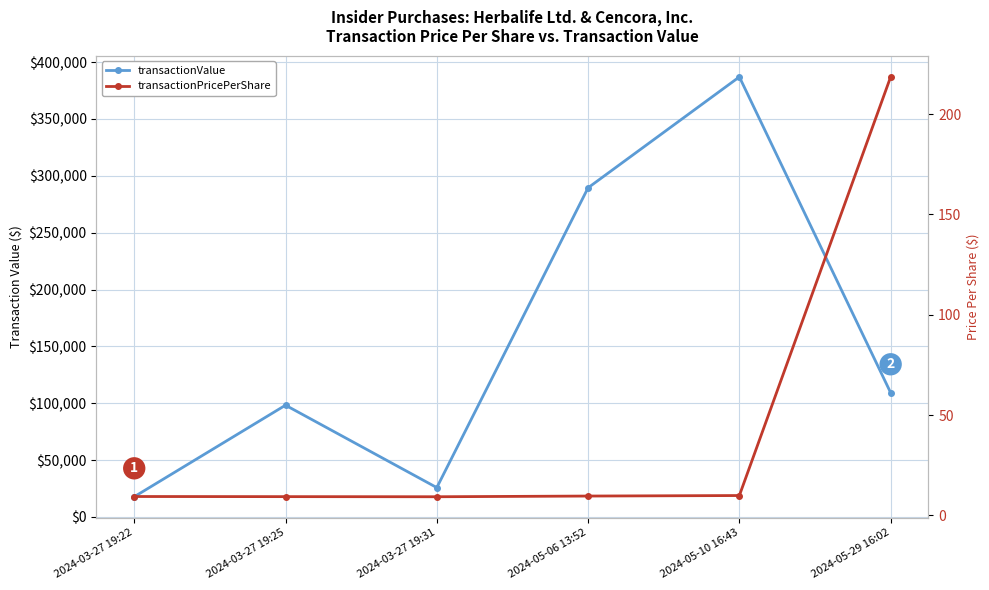

Reading right to left, extract all data points from this chart.

transactionValue: 2024-05-29 16:02=109290.0	2024-05-10 16:43=387023.0	2024-05-06 13:52=289500.0	2024-03-27 19:31=25835.0	2024-03-27 19:25=98300.0	2024-03-27 19:22=17785.0
transactionPricePerShare: 2024-05-29 16:02=218.6	2024-05-10 16:43=9.9	2024-05-06 13:52=9.7	2024-03-27 19:31=9.3	2024-03-27 19:25=9.4	2024-03-27 19:22=9.4